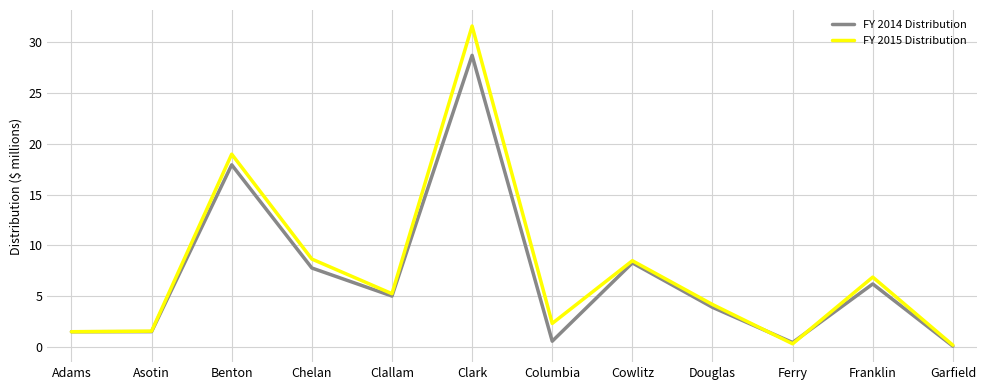

The FY 2015 Distribution series shows 31.5 at Clark. True or false?

True